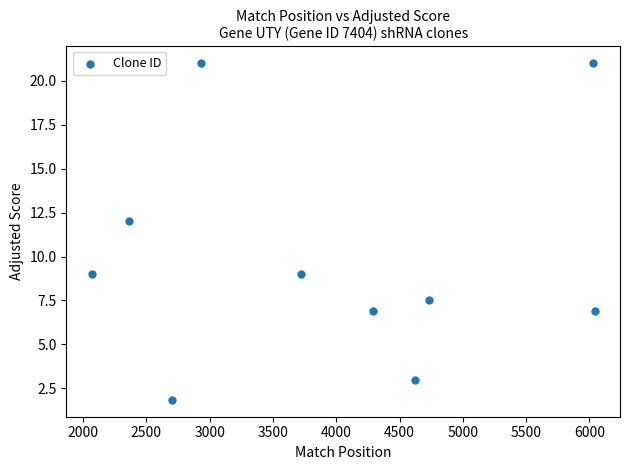

What Y value in the scatter plot is closest to 11?

12.0